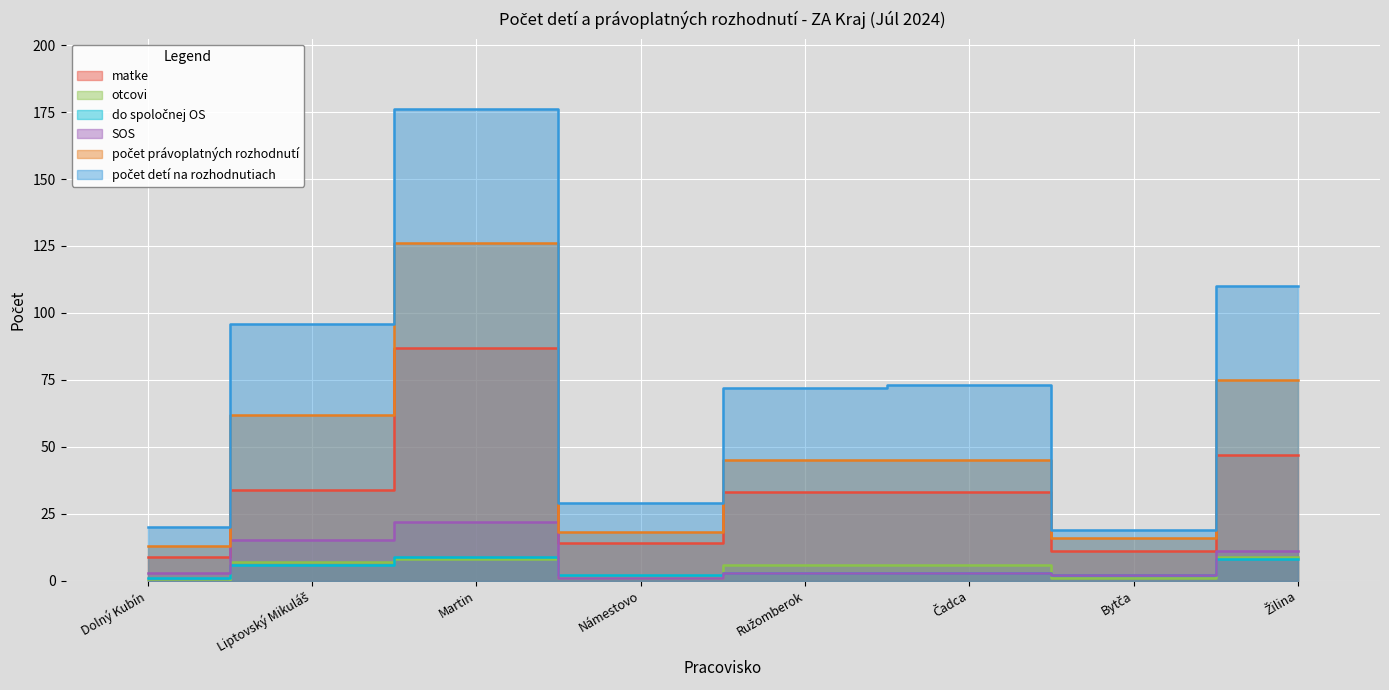

How many values in the do spoločnej OS series are below 3?

3